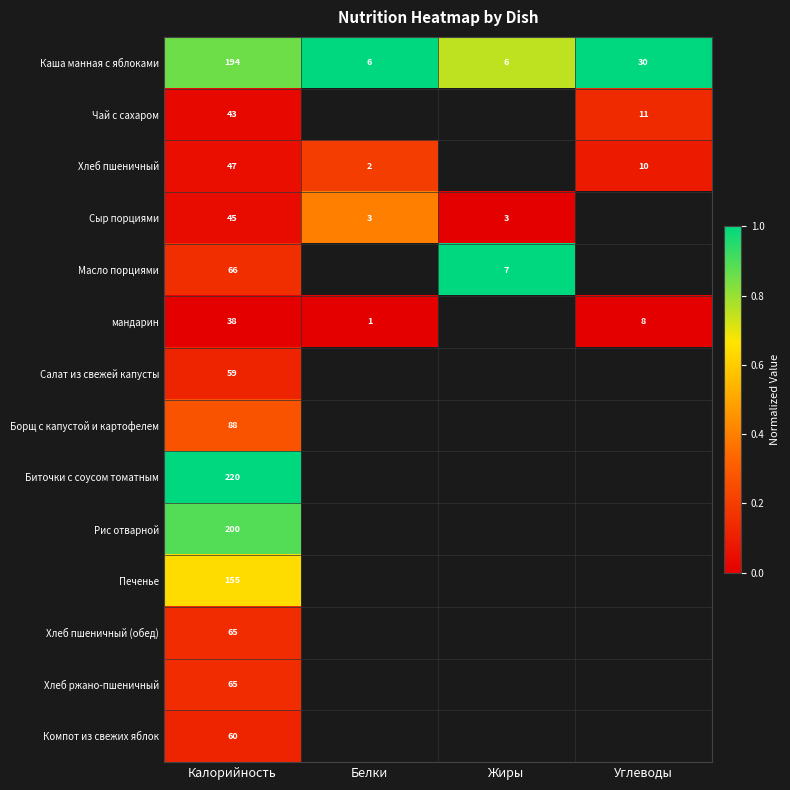

How many data points does each series have?

4